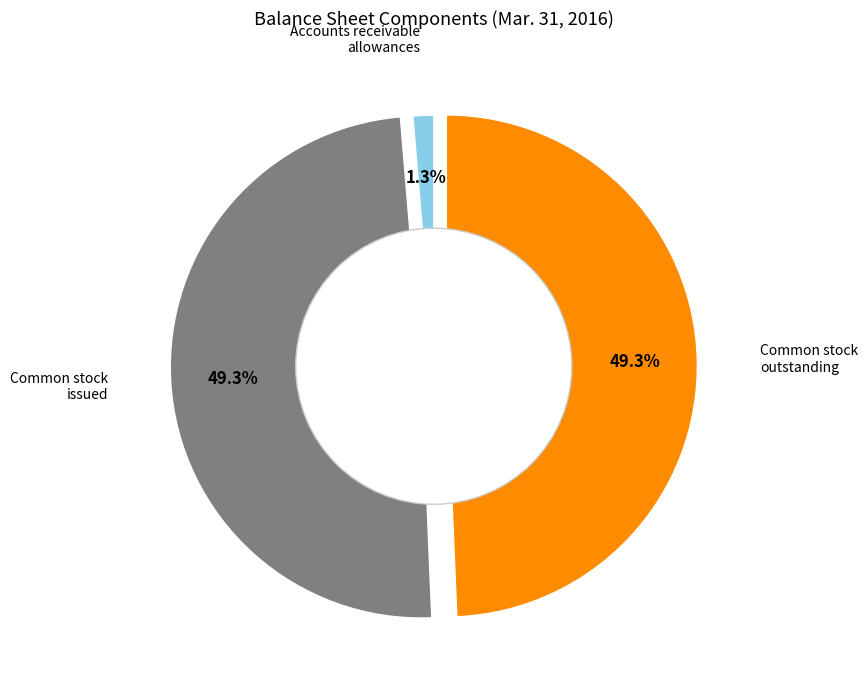

Does any single category account for the majority?

No